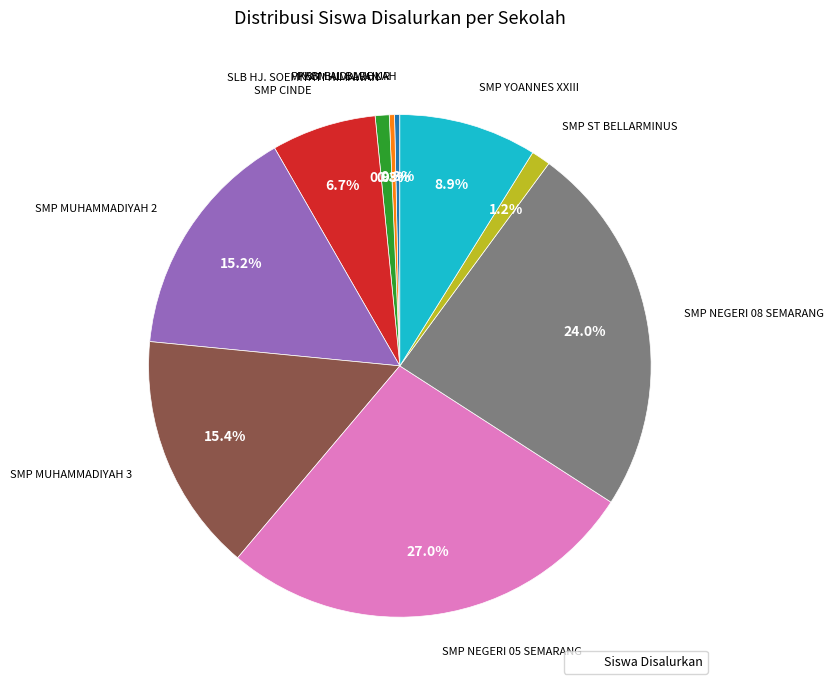

Does any single category account for the majority?

No